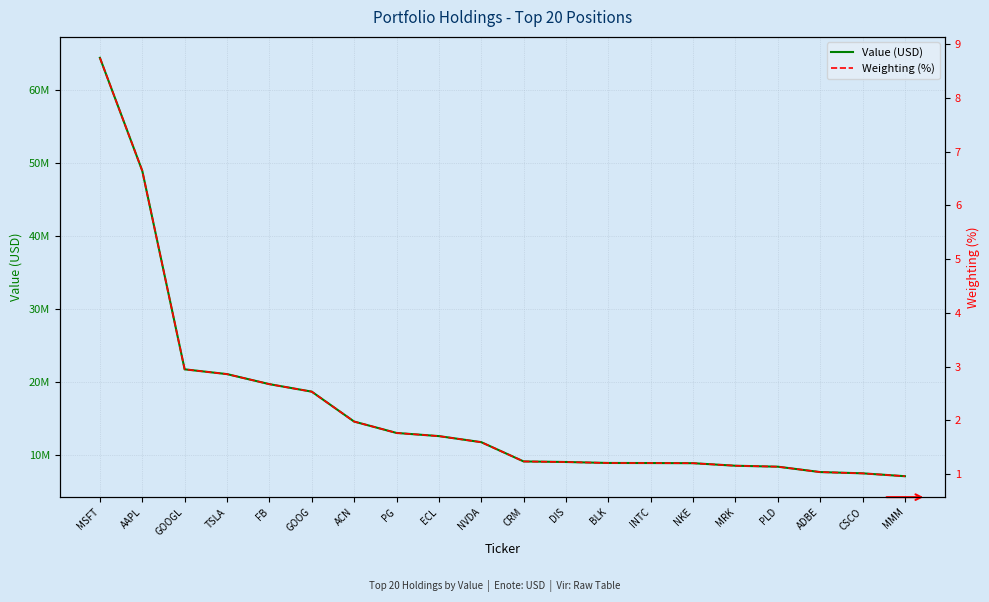

What is the difference between the Weighting (%) values at GOOGL and CSCO?

1.9